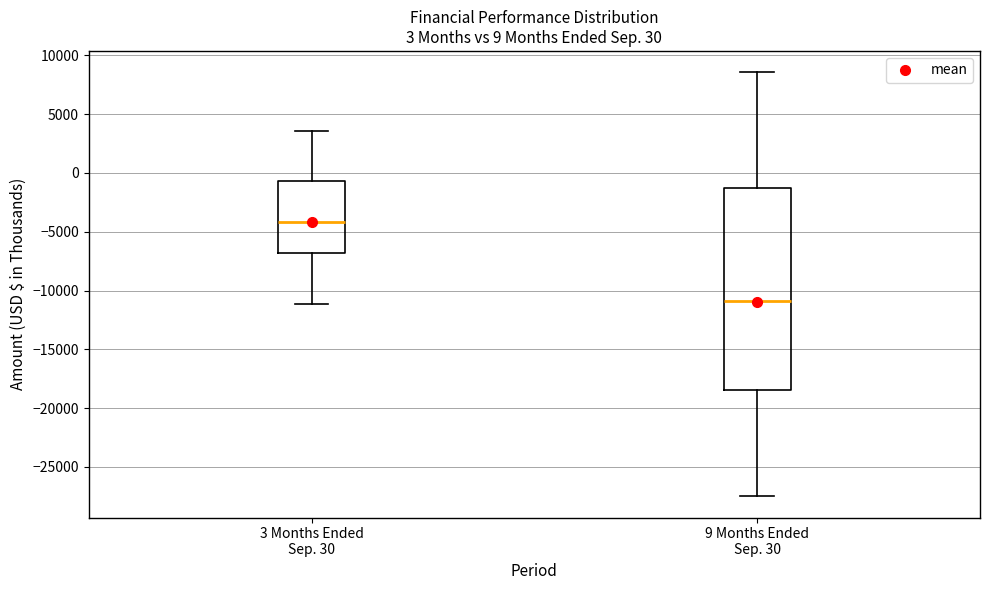

Which box's median line is the highest?

3 Months Ended Sep. 30